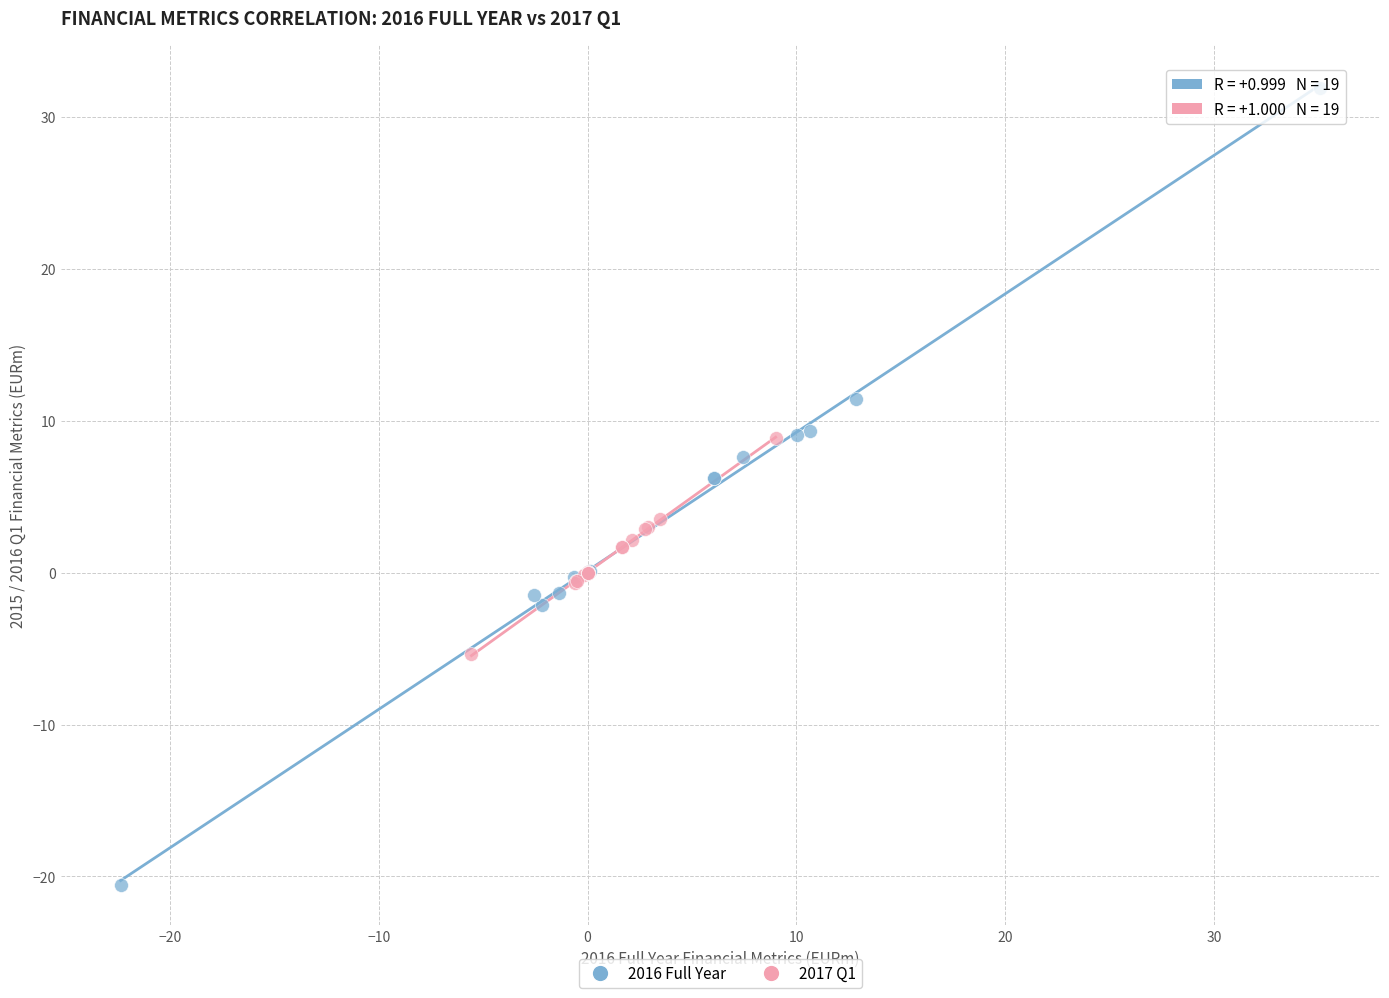

Which series reaches the minimum Y coordinate?

2016 Full Year